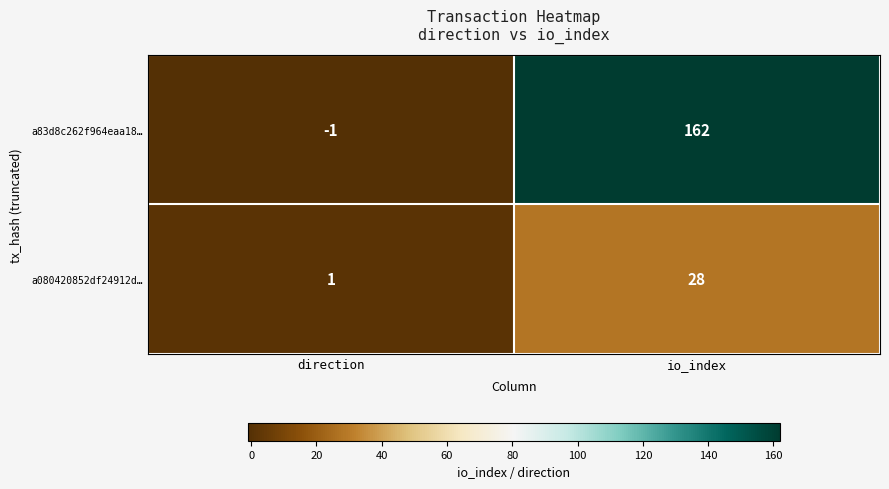

List the series in order of their peak value, highest first.

a83d8c262f964eaa18…, a080420852df24912d…